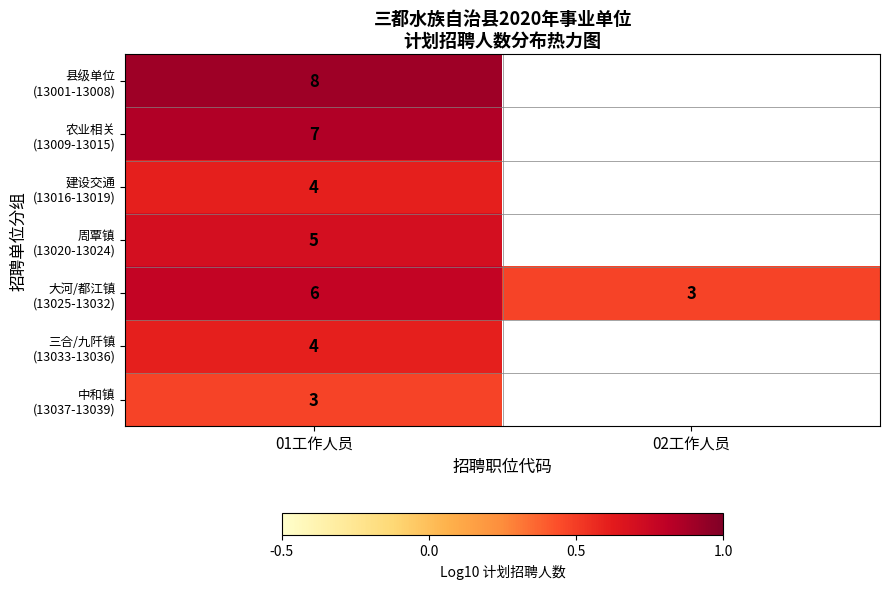

List the series in order of their peak value, highest first.

县级单位 (13001-13008), 农业相关 (13009-13015), 大河/都江镇 (13025-13032), 周覃镇 (13020-13024), 建设交通 (13016-13019), 三合/九阡镇 (13033-13036), 中和镇 (13037-13039)